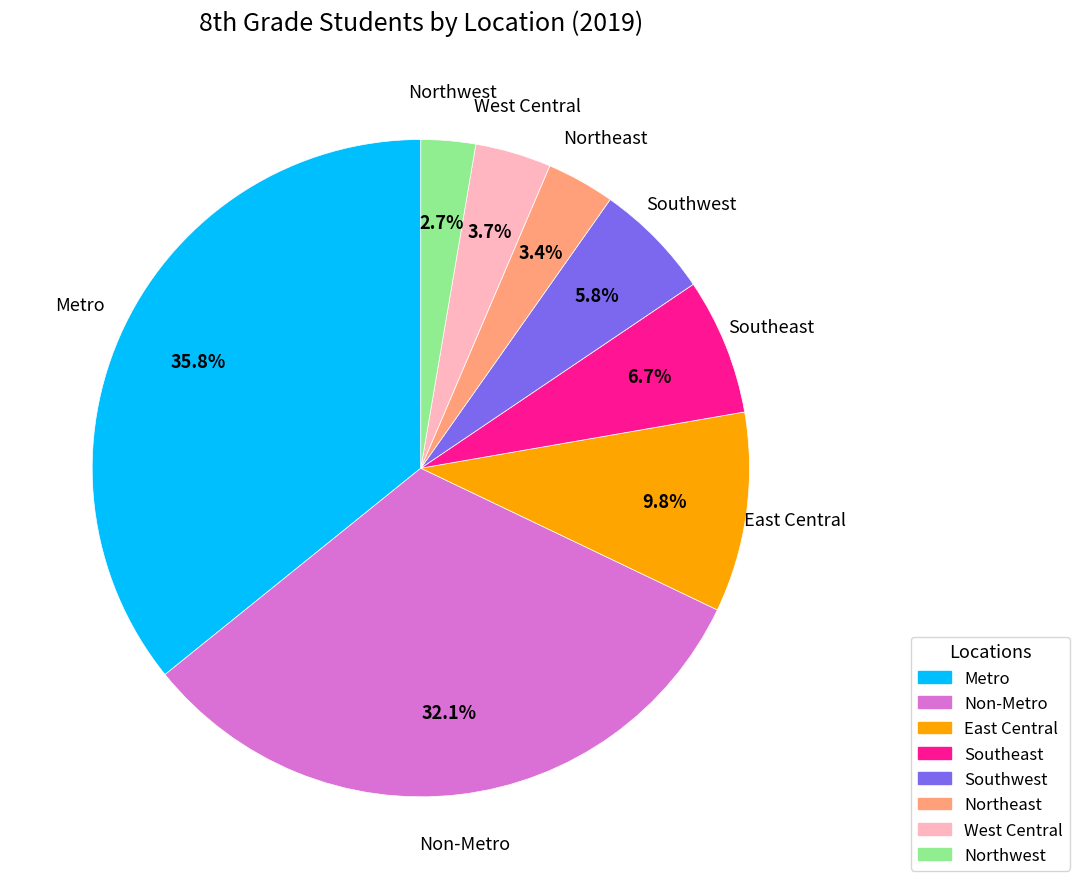

What is the total percentage of West Central and Non-Metro?

35.8%